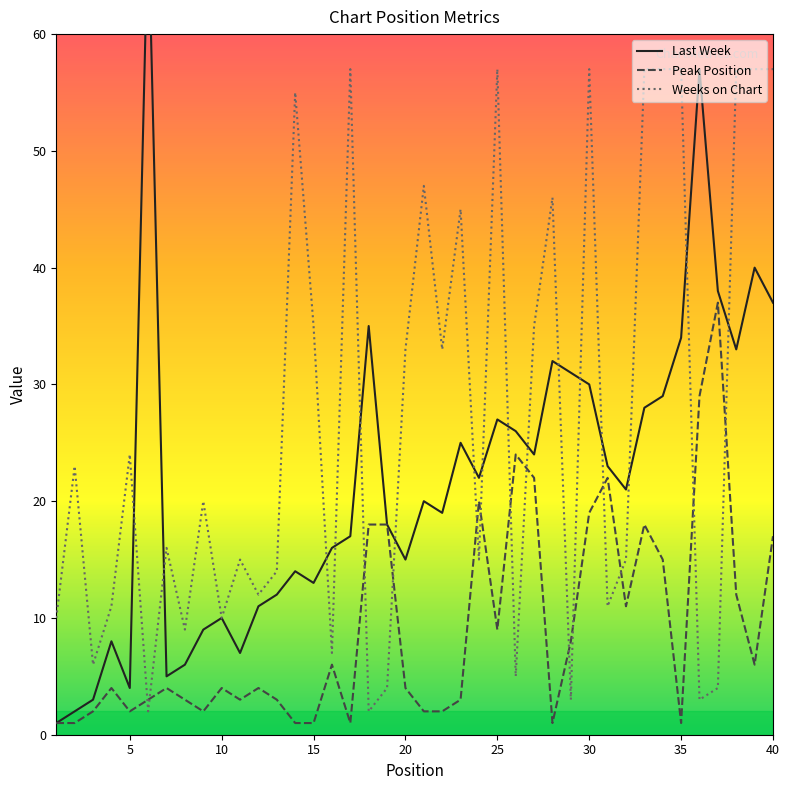

True or false: Weeks on Chart has a value of 35 at 27.

True